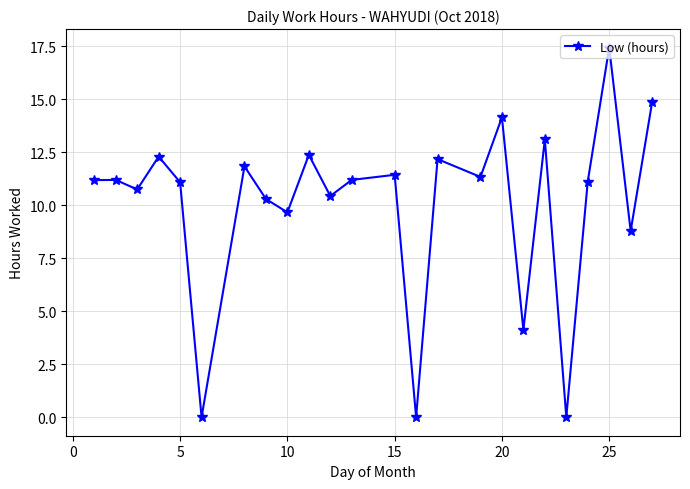

What is the greatest value displayed?

17.4